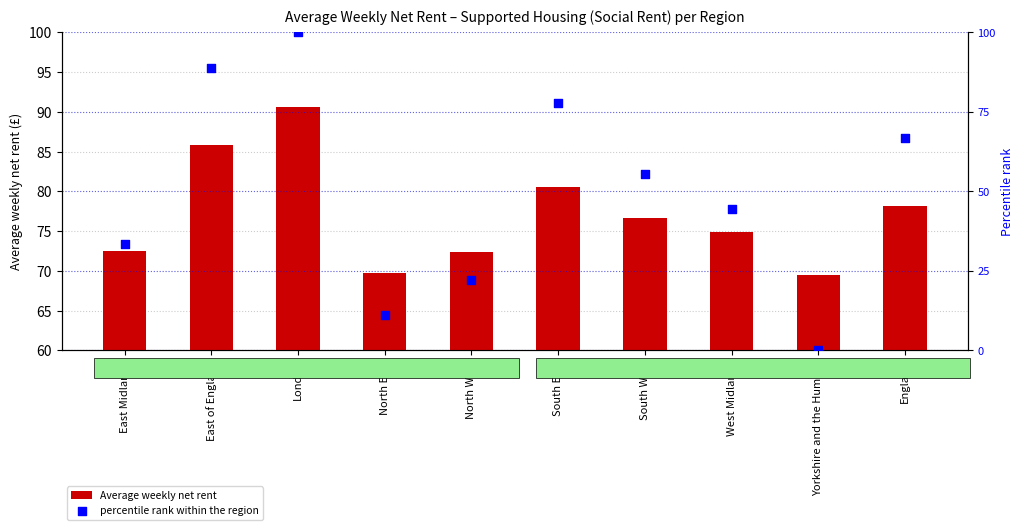

What are all the series names shown in the legend?

Average weekly net rent, percentile rank within the region